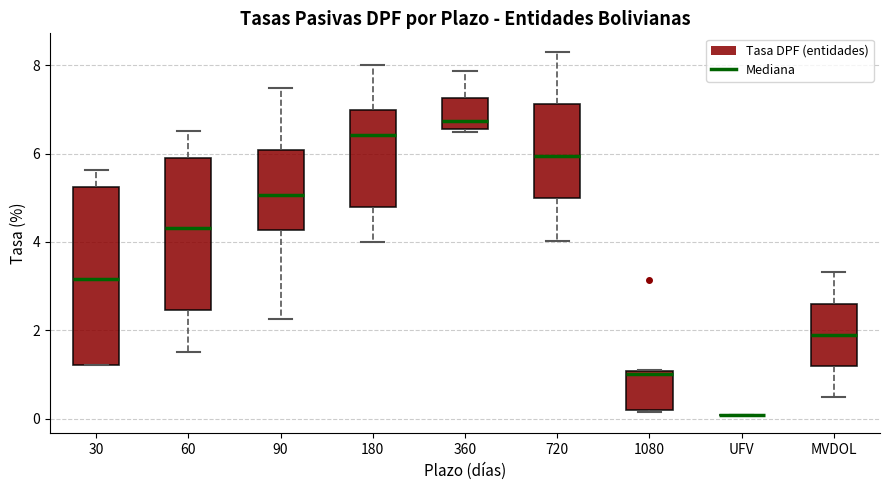

Reading left to right, transcribe this box plot: for each box, give where its median line is, the range the box spans, and where its two whiskers end, as read against the y-axis. The values are not printed on the chart, so give them approximately, as read against the axis.

30: median 3.2, box 1.2 to 5.2, whiskers 1.2 to 5.6
60: median 4.4, box 2.4 to 5.8, whiskers 1.6 to 6.6
90: median 5.0, box 4.2 to 6.0, whiskers 2.2 to 7.4
180: median 6.4, box 4.8 to 7.0, whiskers 4.0 to 8.0
360: median 6.8, box 6.6 to 7.2, whiskers 6.4 to 7.8
720: median 6.0, box 5.0 to 7.2, whiskers 4.0 to 8.4
1080: median 1.0, box 0.2 to 1.0, whiskers 0.2 to 1.0
UFV: box collapsed to a line at 0.0, whiskers 0.0 to 0.0
MVDOL: median 2.0, box 1.2 to 2.6, whiskers 0.4 to 3.4